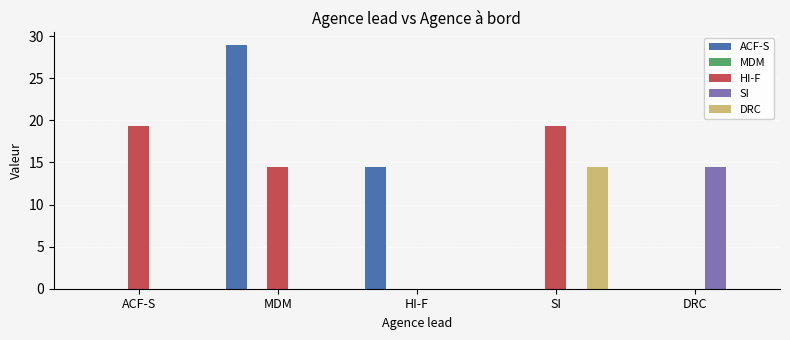

What is the total value across all series at HI-F?

14.5